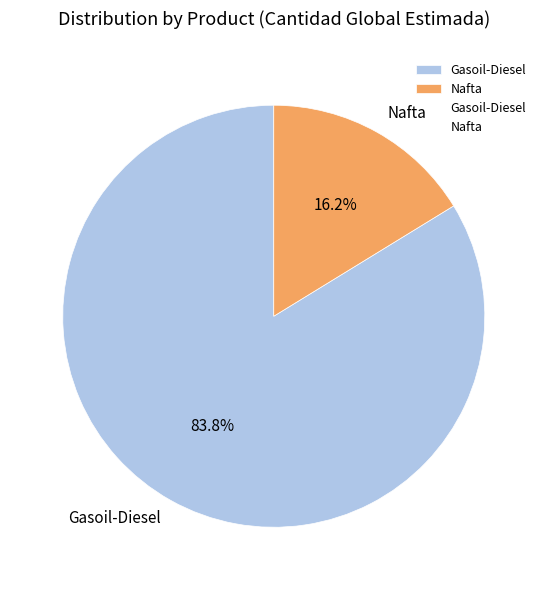

Approximately how many times larger is the value at Nafta compared to Gasoil-Diesel?

0.2